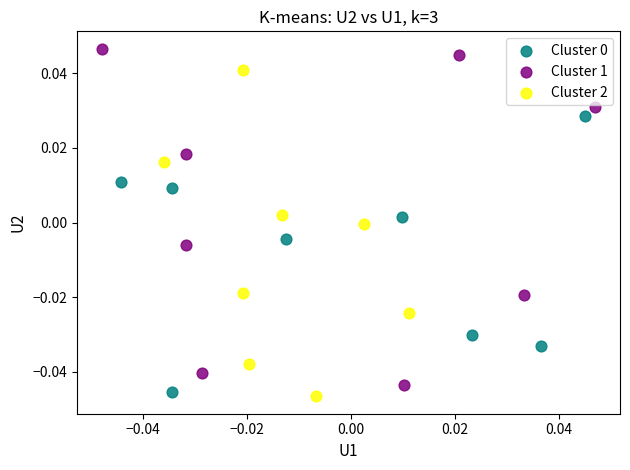

Which series has the largest Y range (max minus min)?

Cluster 1